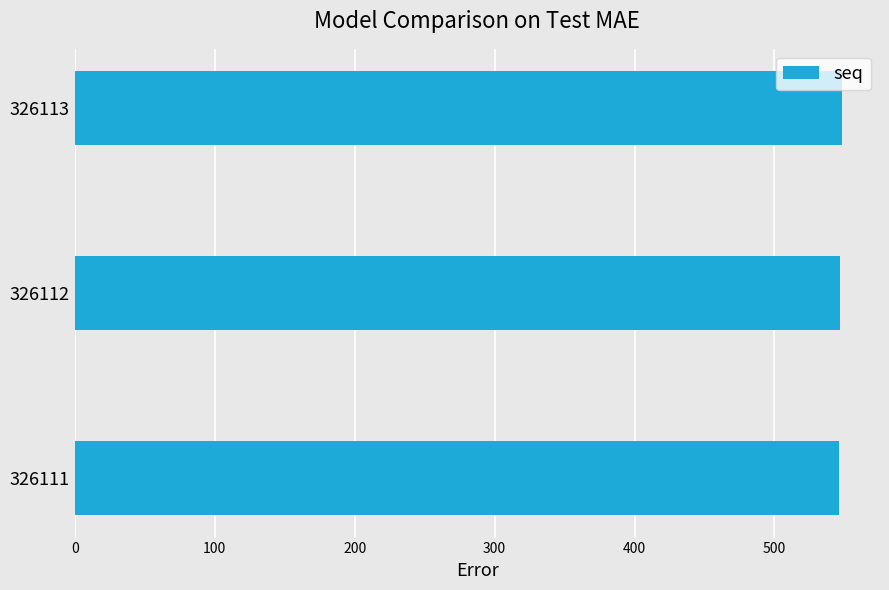

What is the sum of all values?

1641